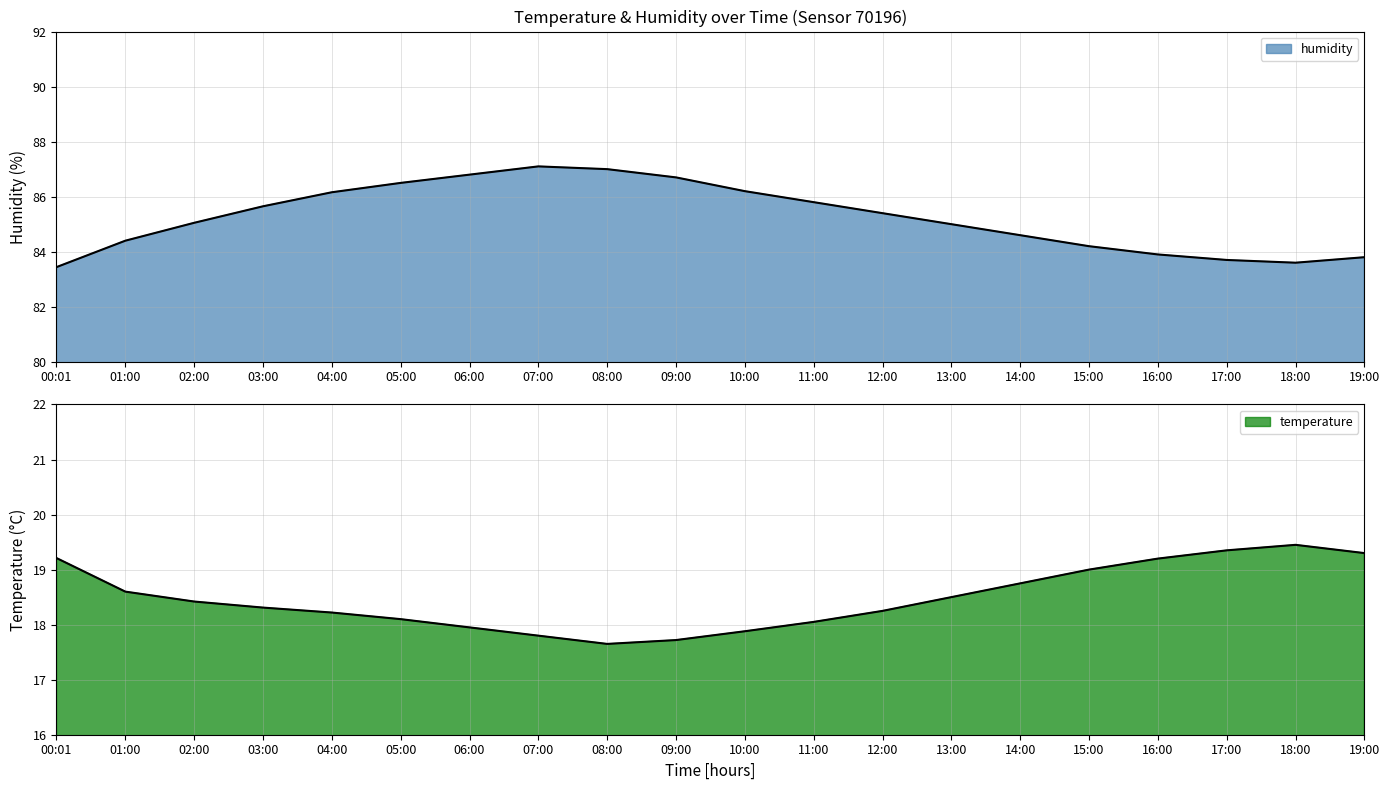

What is the difference between the temperature values at 06:00 and 10:00?

0.1